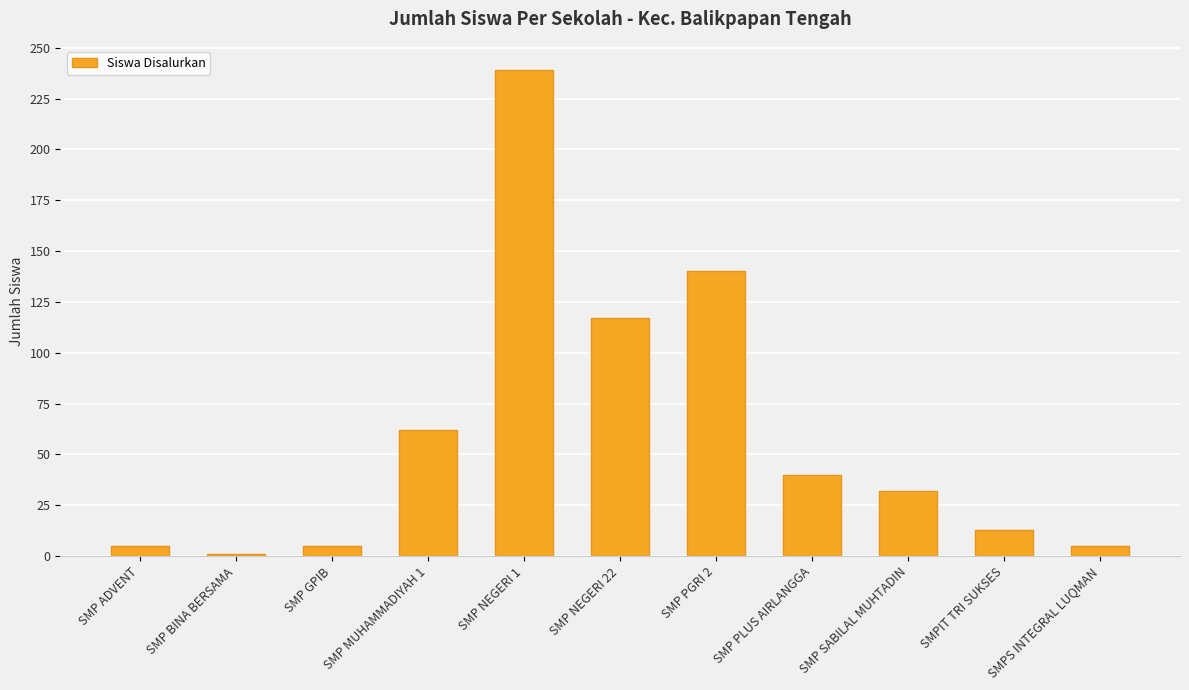

How many bars are there in total?

11